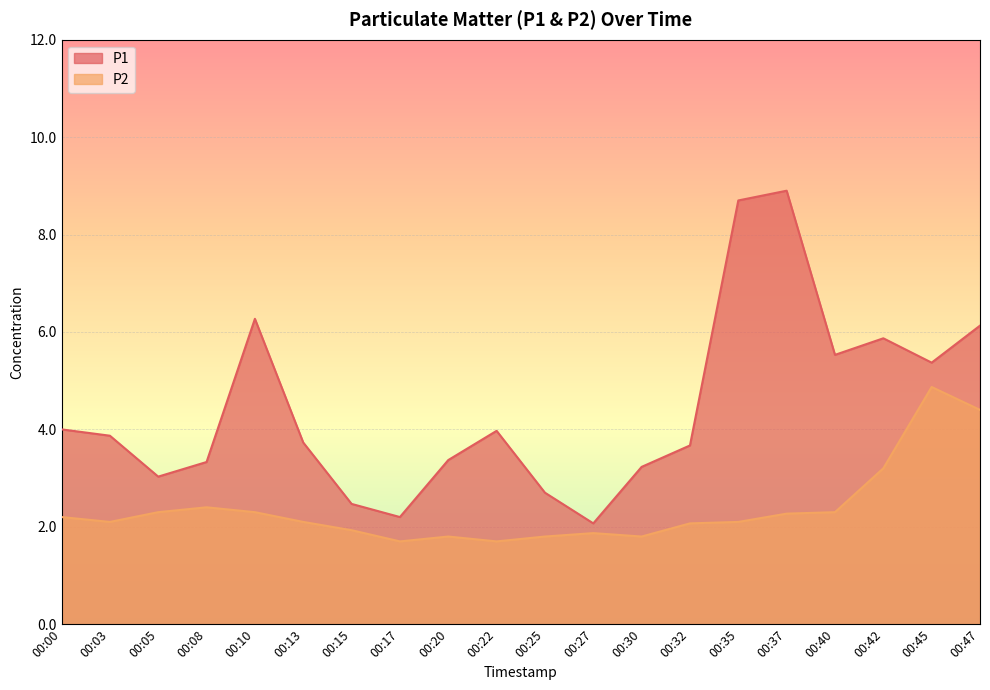

How many lines are shown in the chart?

2